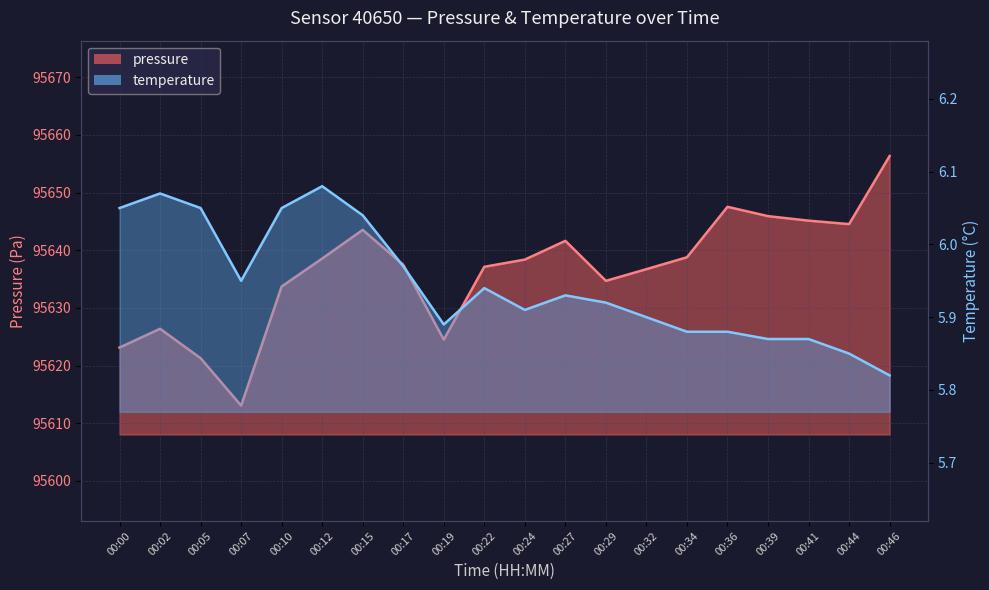

Which category has the lowest value in the temperature series?

00:46